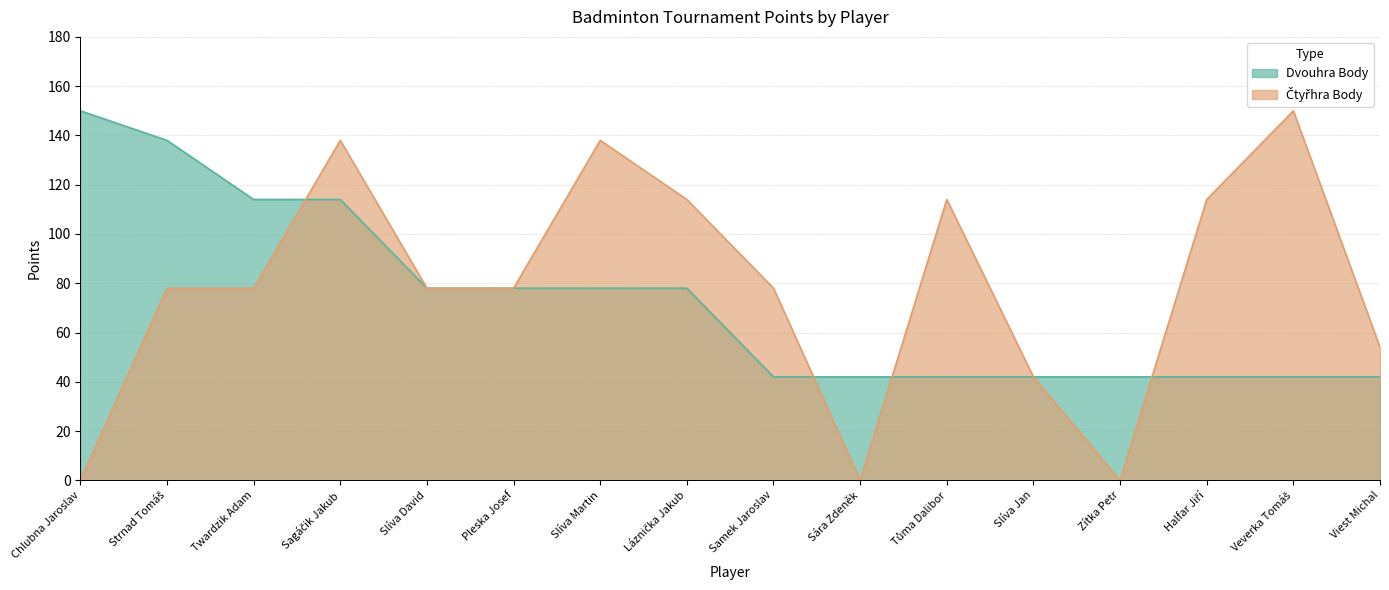

Is the value of Čtyřhra Body at Chlubna Jaroslav greater than the value of Dvouhra Body at Sára Zdeněk?

No